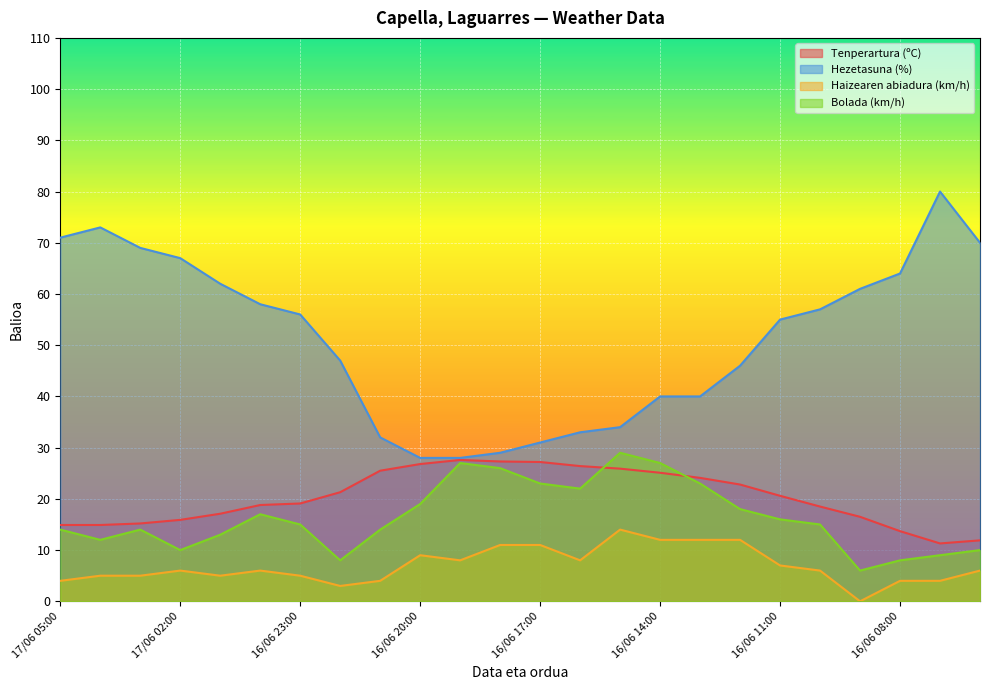

Which category has the highest value across all series?

16/06 07:00